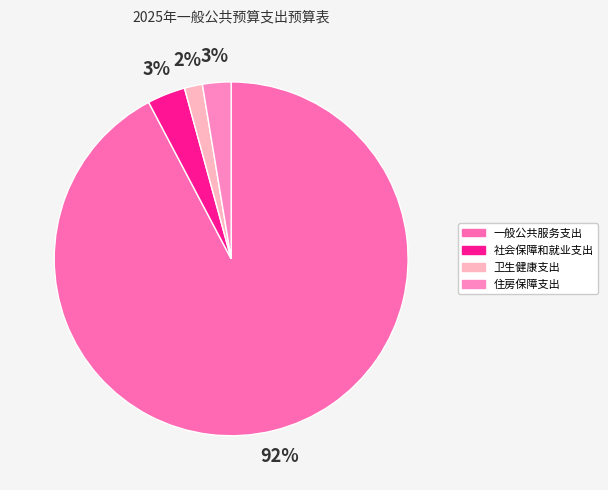

Which category has the biggest portion of the pie?

一般公共服务支出